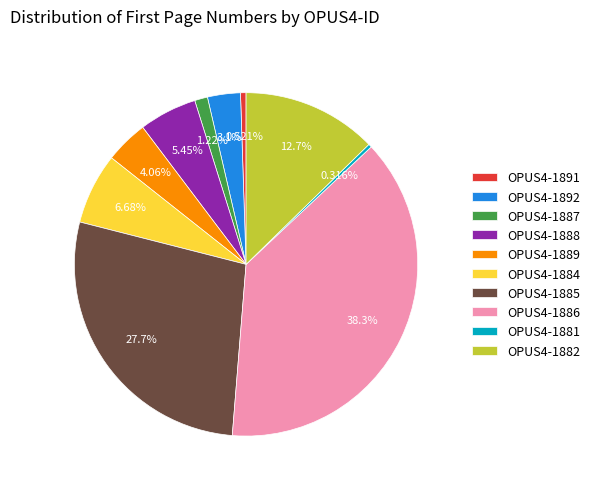

Which has a higher value, OPUS4-1885 or OPUS4-1881?

OPUS4-1885